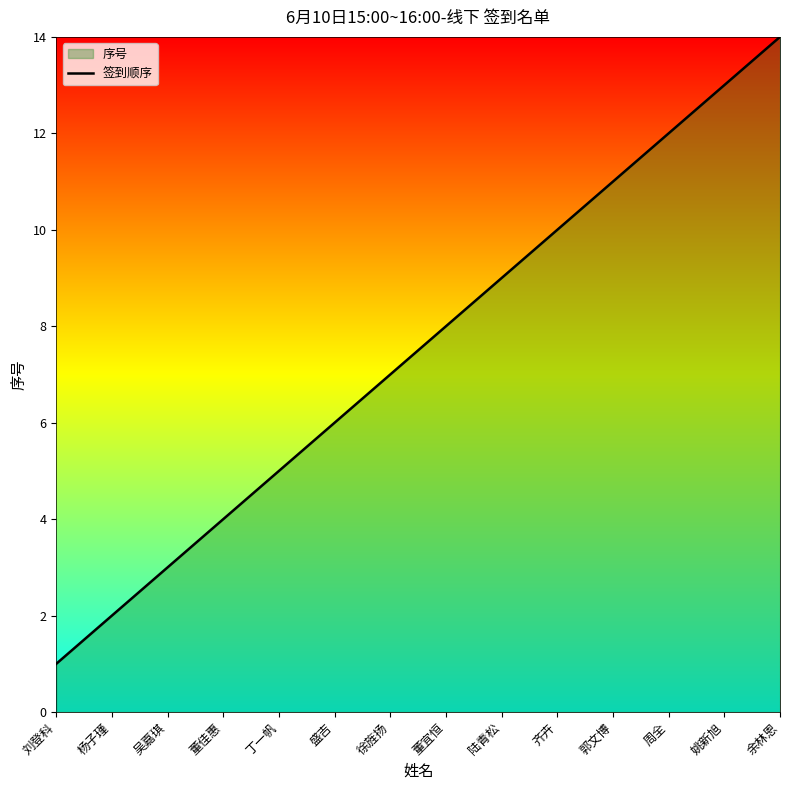

What is the change in value from 董佳惠 to 丁一帆?

+1